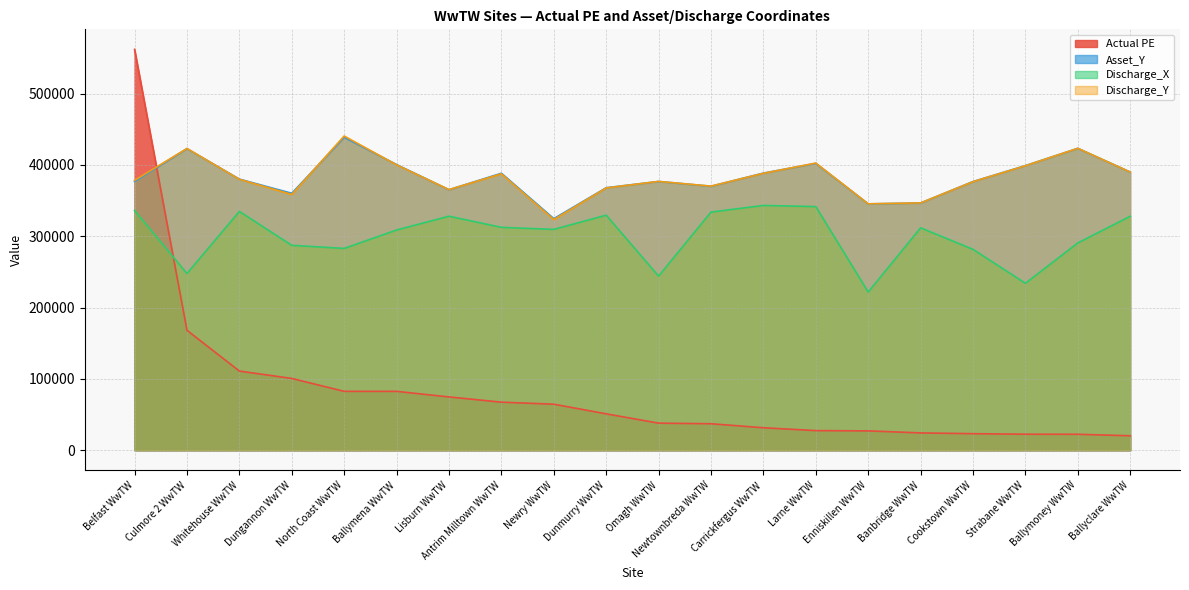

The Actual PE series shows 100681.4 at Dungannon WwTW. True or false?

True